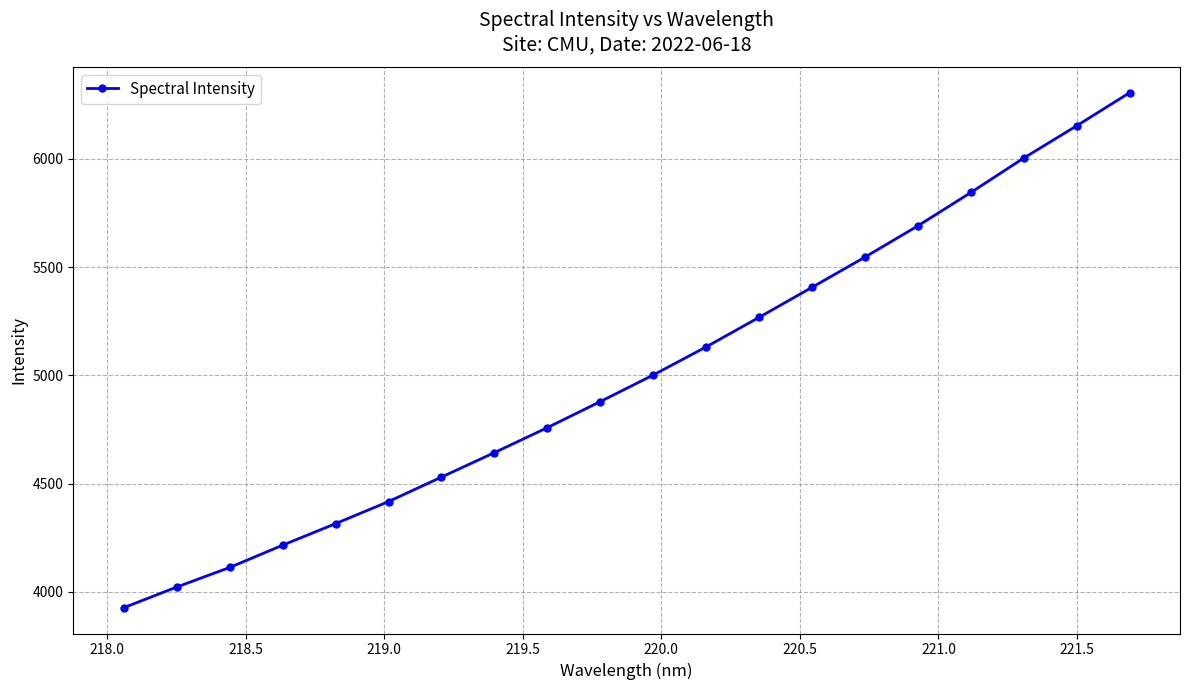

What is the value of the 3rd point from the left?

4112.2